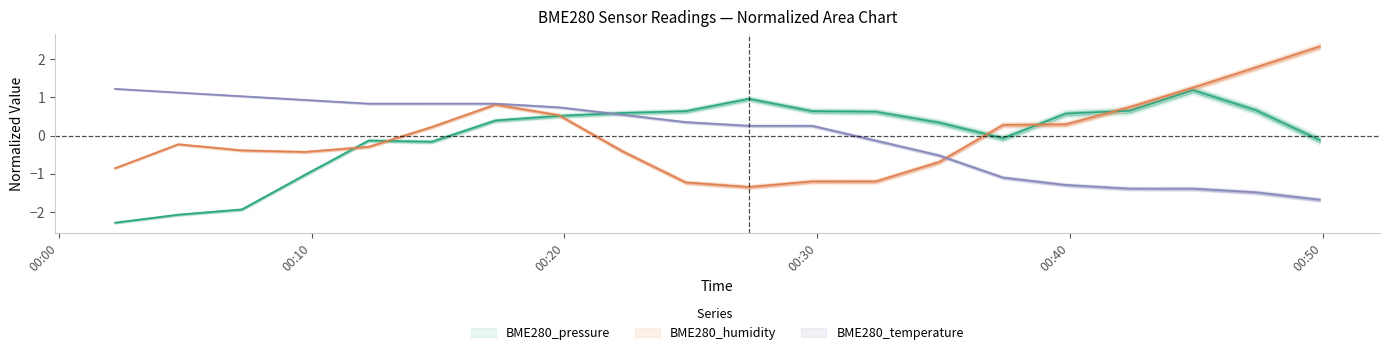

Reading left to right, list all the values displayed in this chart.

BME280_pressure: -2.3	-2.1	-1.9	-1.0	-0.1	-0.2	0.4	0.5	0.6	0.6	1.0	0.6	0.6	0.3	-0.1	0.6	0.7	1.2	0.7	-0.1
BME280_humidity: -0.9	-0.2	-0.4	-0.4	-0.3	0.2	0.8	0.5	-0.4	-1.2	-1.3	-1.2	-1.2	-0.7	0.3	0.3	0.7	1.3	1.8	2.3
BME280_temperature: 1.2	1.1	1.0	0.9	0.8	0.8	0.8	0.7	0.5	0.4	0.3	0.3	-0.1	-0.5	-1.1	-1.3	-1.4	-1.4	-1.5	-1.7